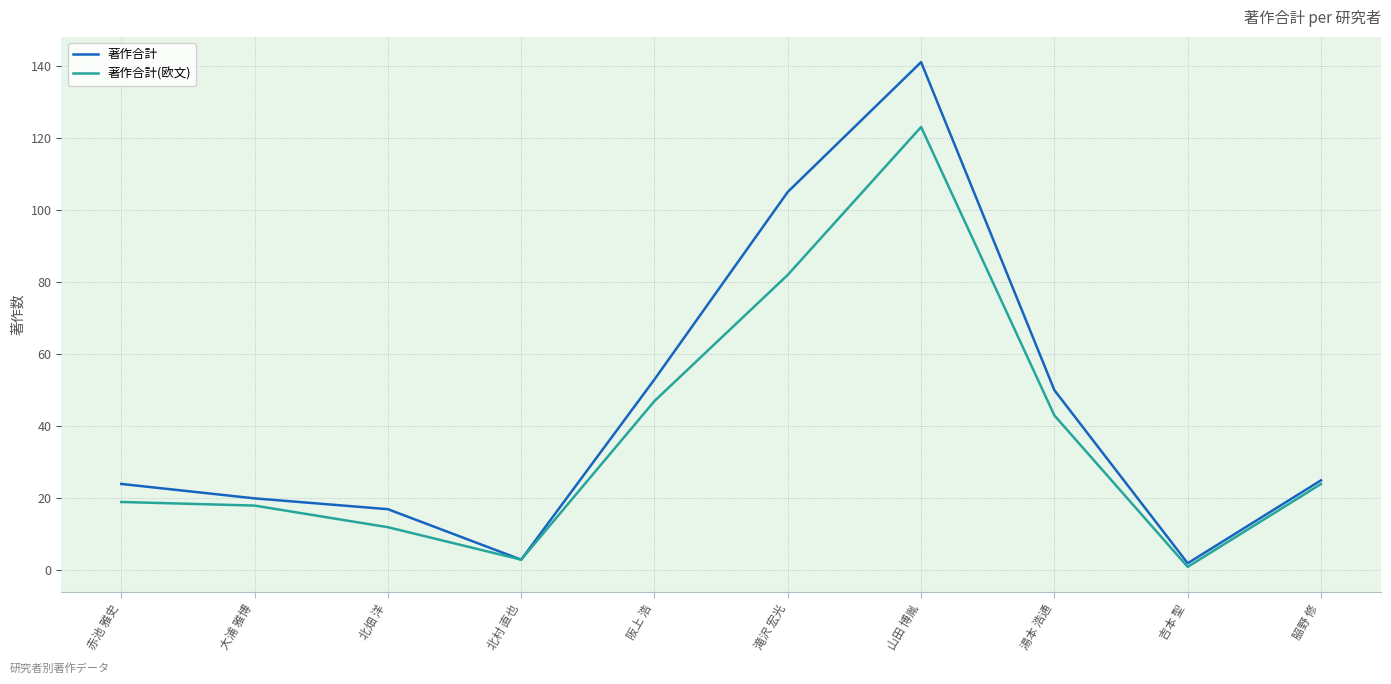

What is the difference between the second highest and minimum values in the 著作合計(欧文) series?

81